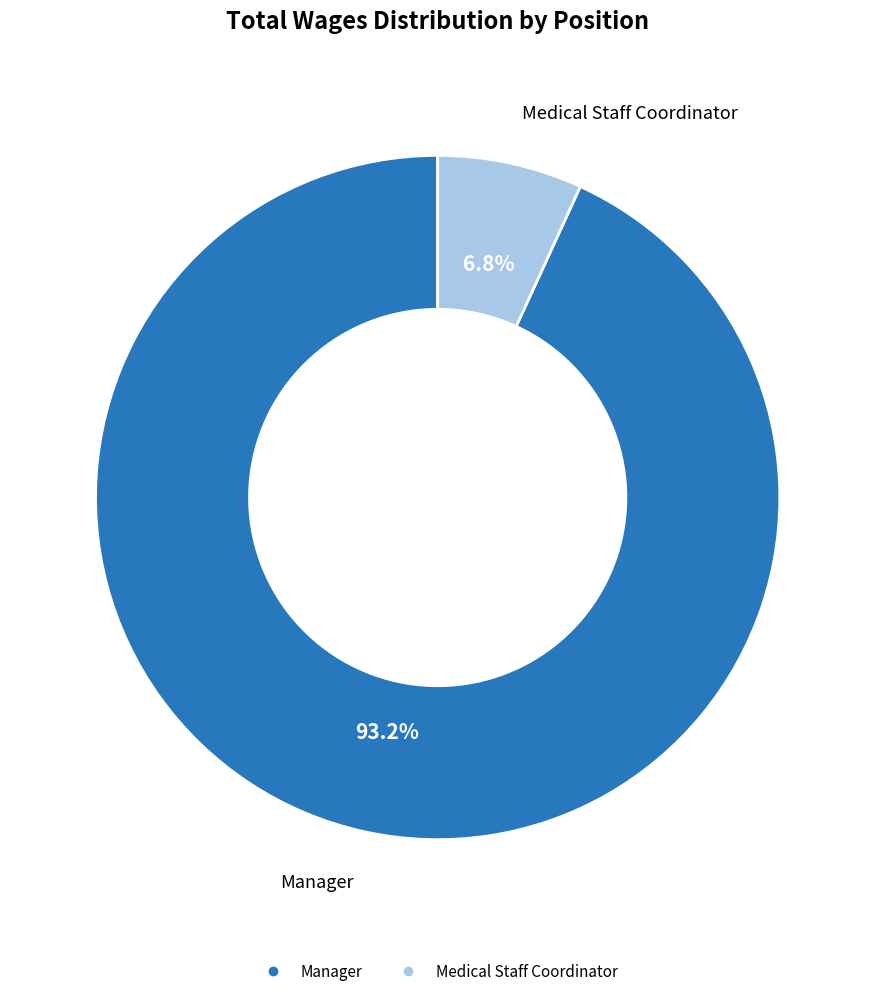

How many segments does this pie chart have?

2